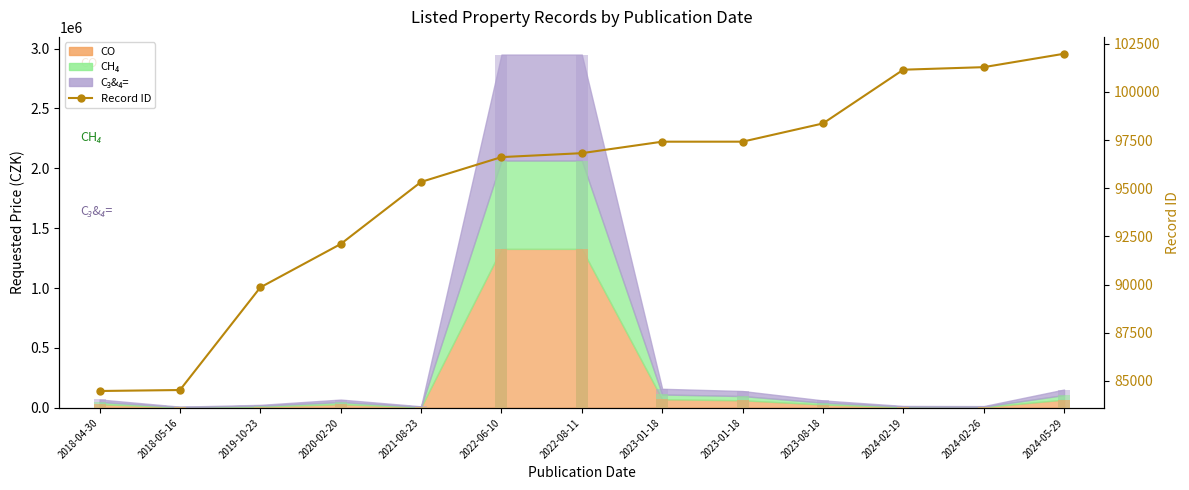

Between 2018-04-30 and 2019-10-23, which is larger?

2019-10-23